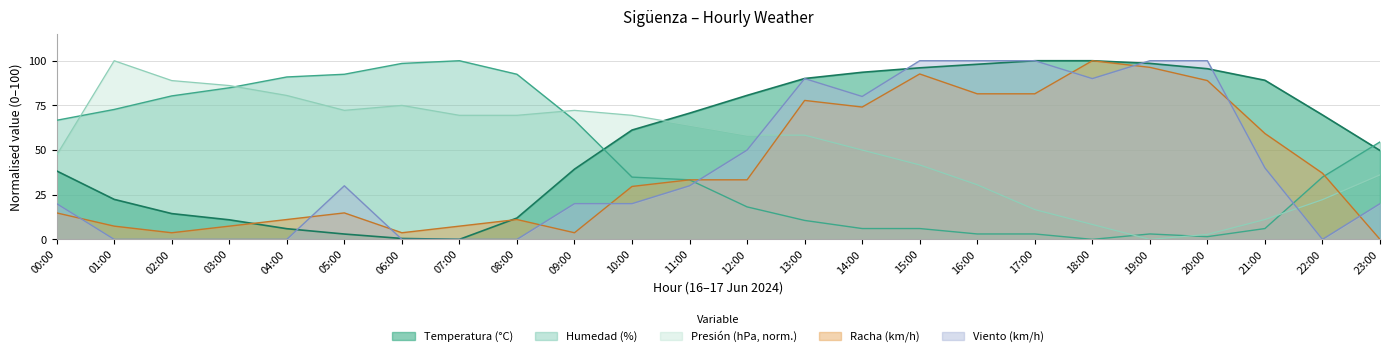

Which series has the widest spread of values?

Temperatura (°C)